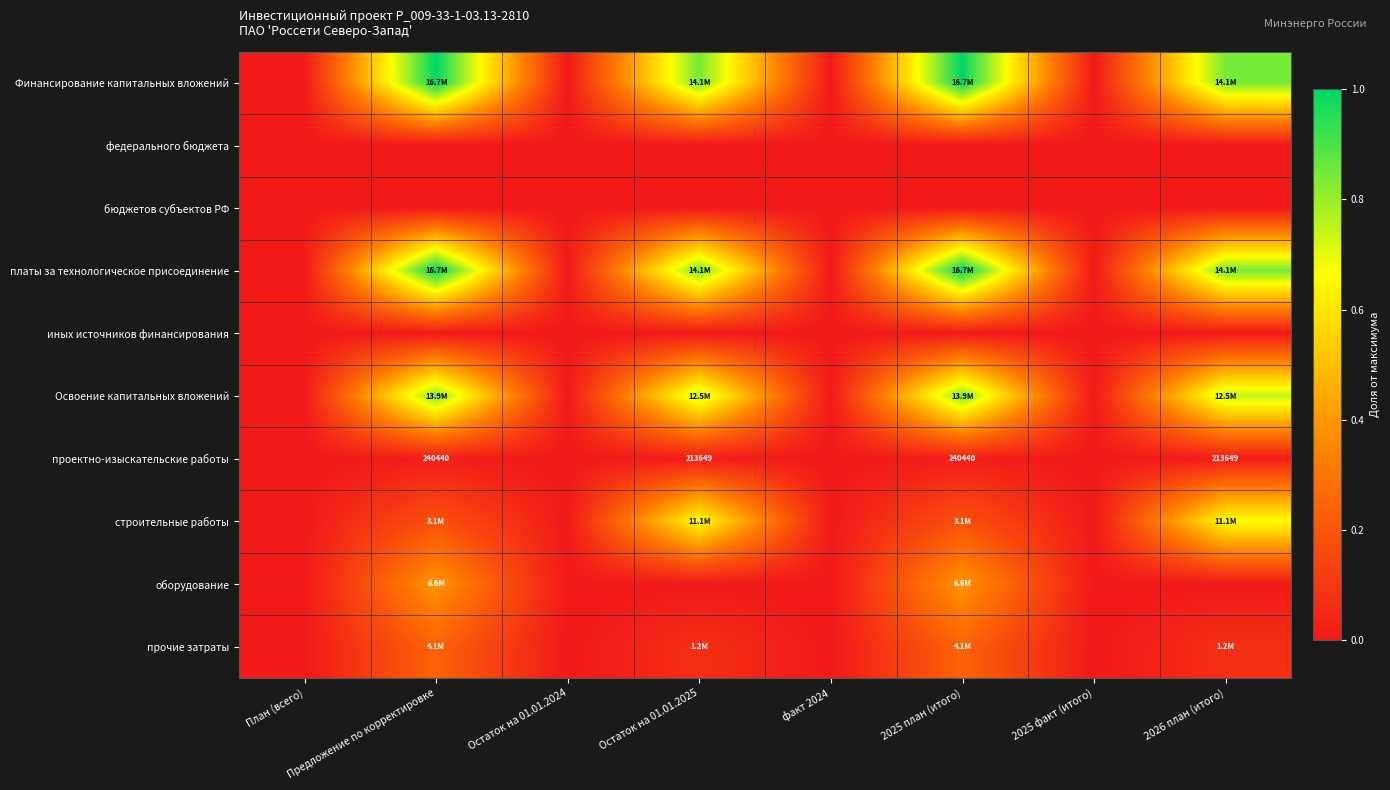

How many distinct data groups are displayed?

10